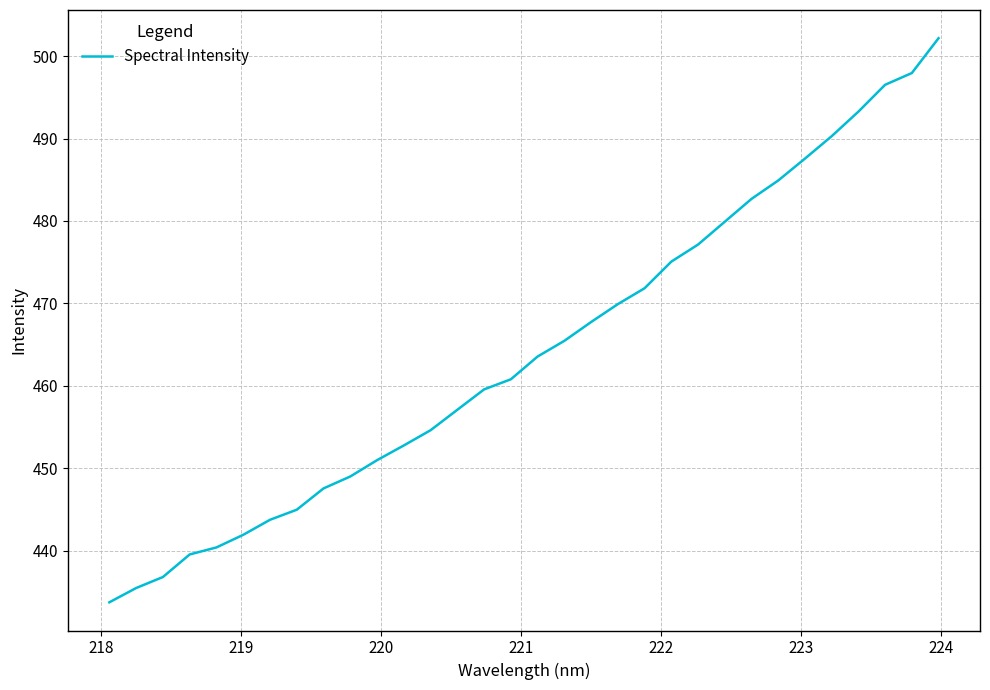

What is the difference between the maximum and minimum values?

68.5